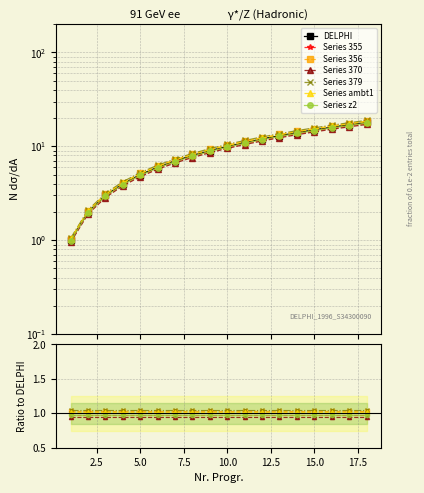

At which label is Nr. closest to 9?

9